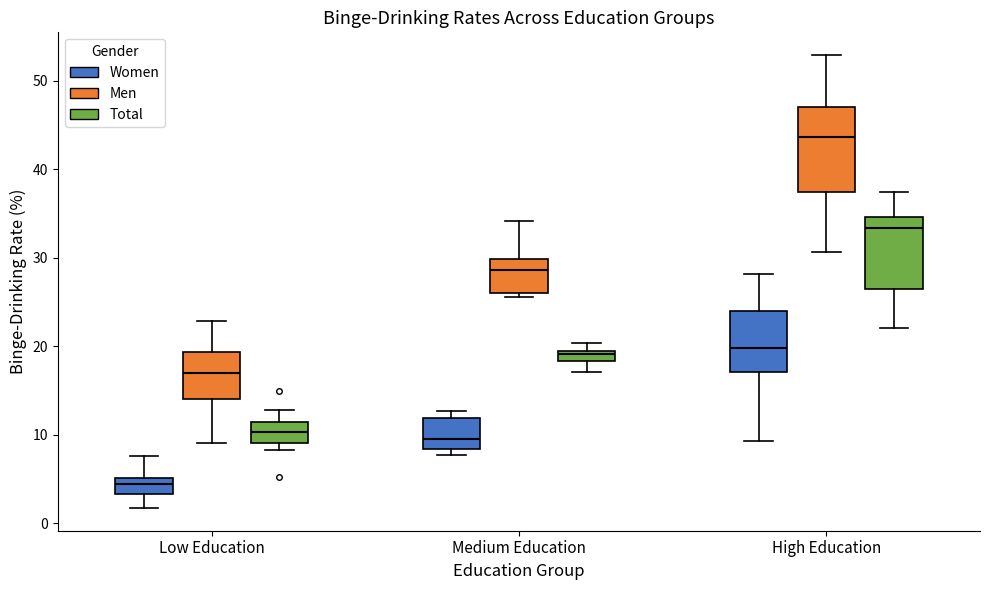

Where is the upper edge of the box for Medium Education (Total) on the y-axis? The values are not printed on the chart, so give them approximately, as read against the axis.

19